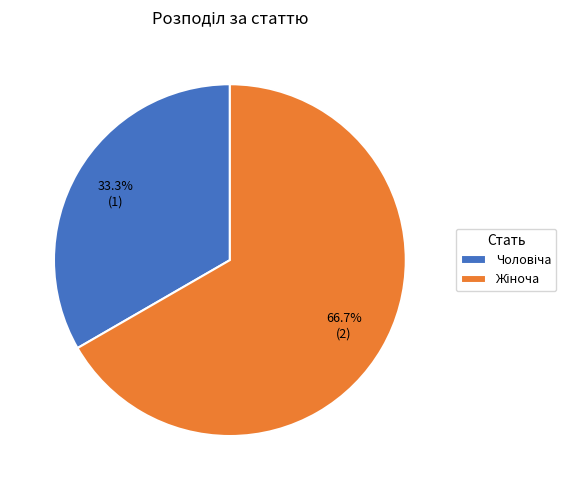

Is there any slice that represents more than half of the pie?

Yes